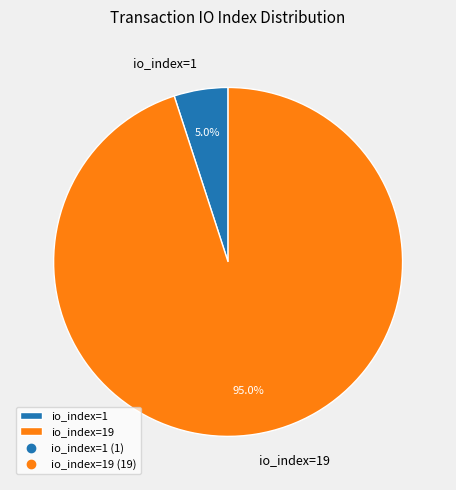

What is the majority slice?

io_index=19